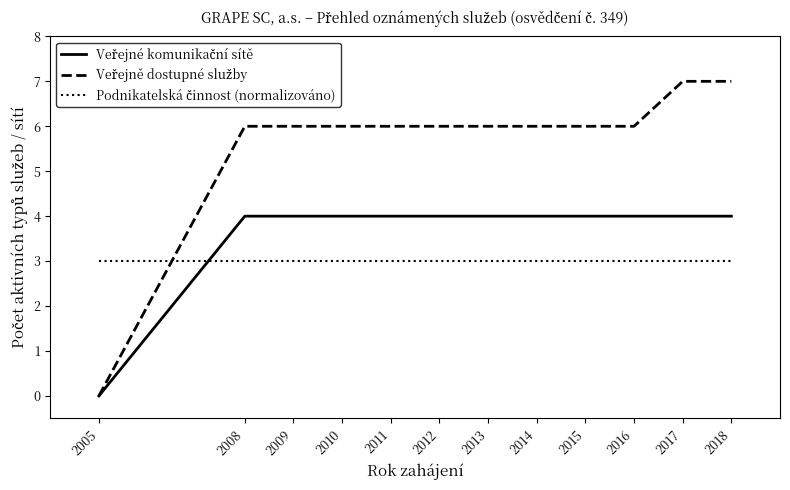

What is the total value across all series at 2017?

14